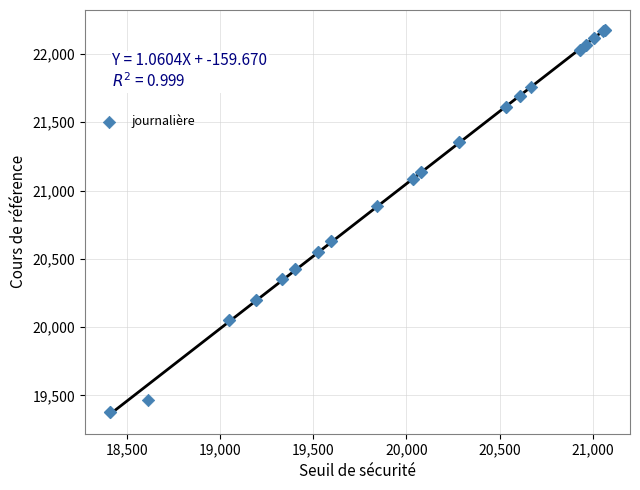

What Y value in the scatter plot is closest to 20776?

20884.4